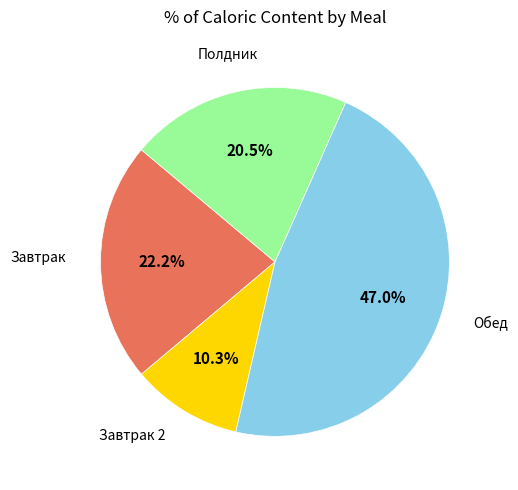

Does any single category account for the majority?

No